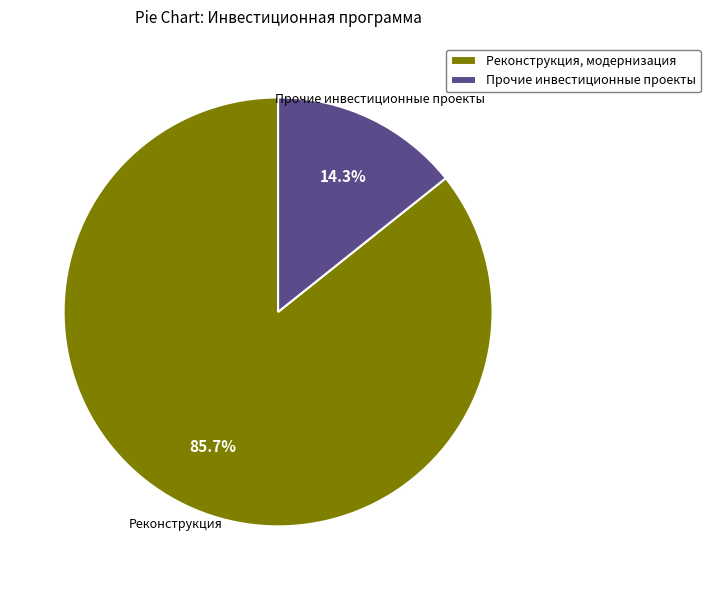

Which slice is the smallest?

Прочие инвестиционные проекты